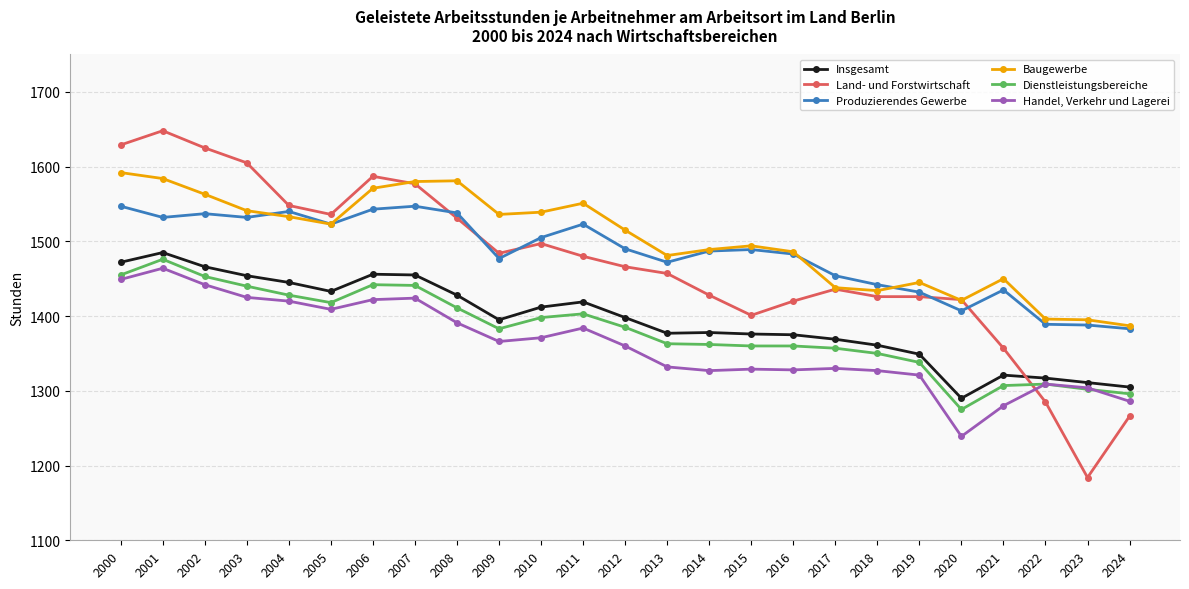

True or false: Baugewerbe and Dienstleistungsbereiche cross at least once.

False